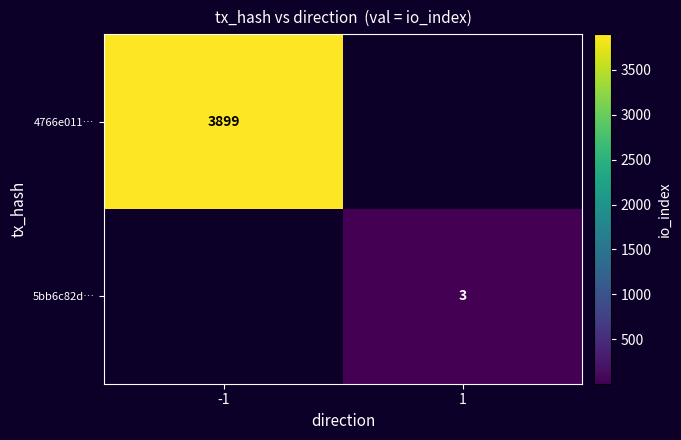

Is the value of 4766e011… at -1 greater than the value of 5bb6c82d… at 1?

Yes